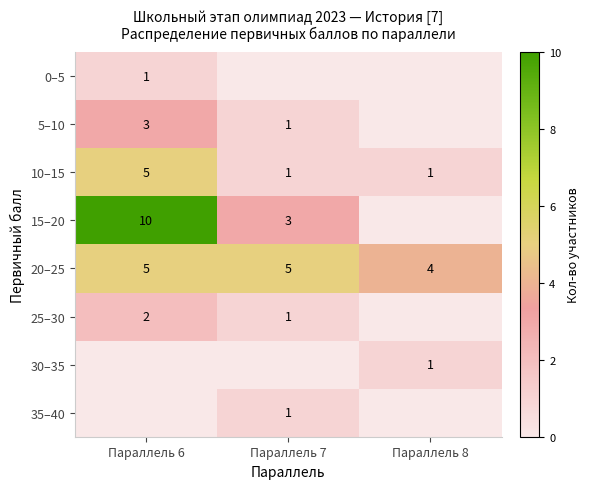

What is the difference between the maximum and second lowest values in the 10–15 series?

4